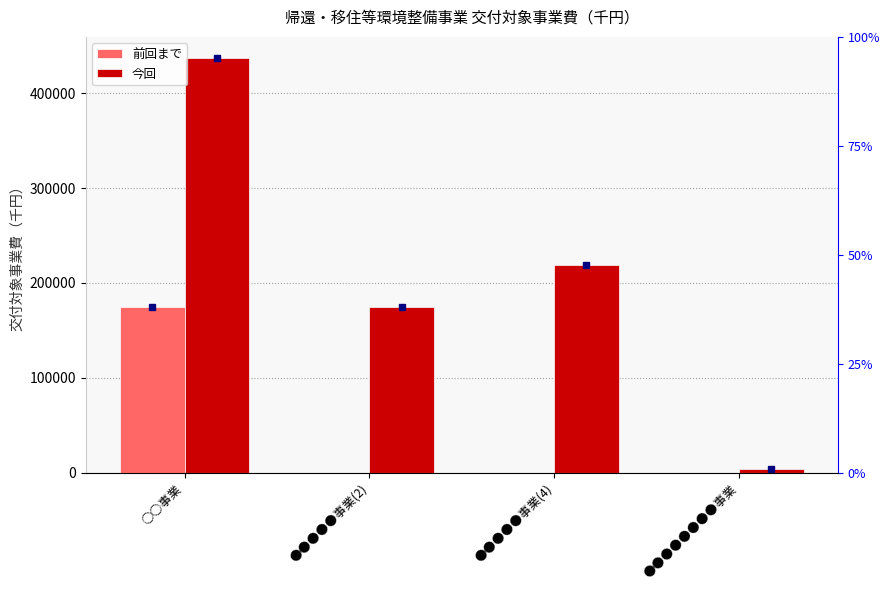

Which label corresponds to the largest value in the chart?

○○事業